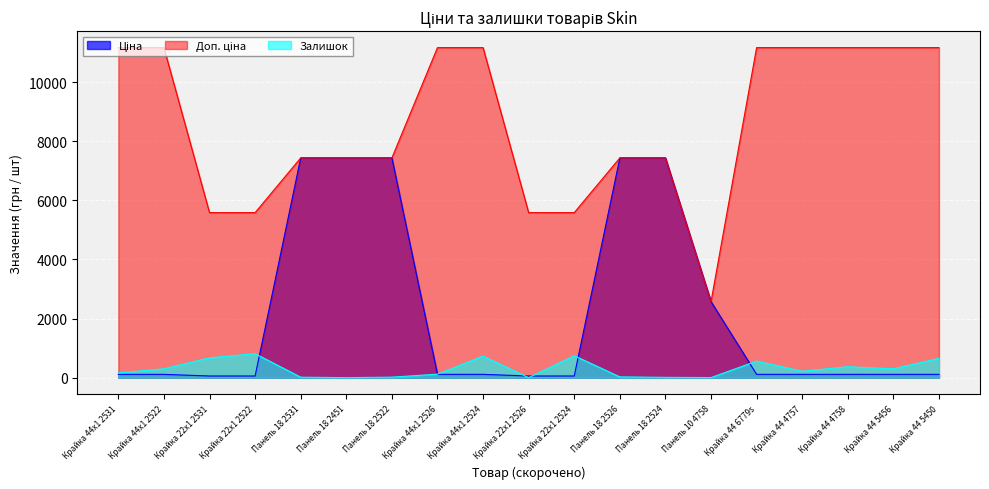

How many interior local valleys does the Залишок series have?

5